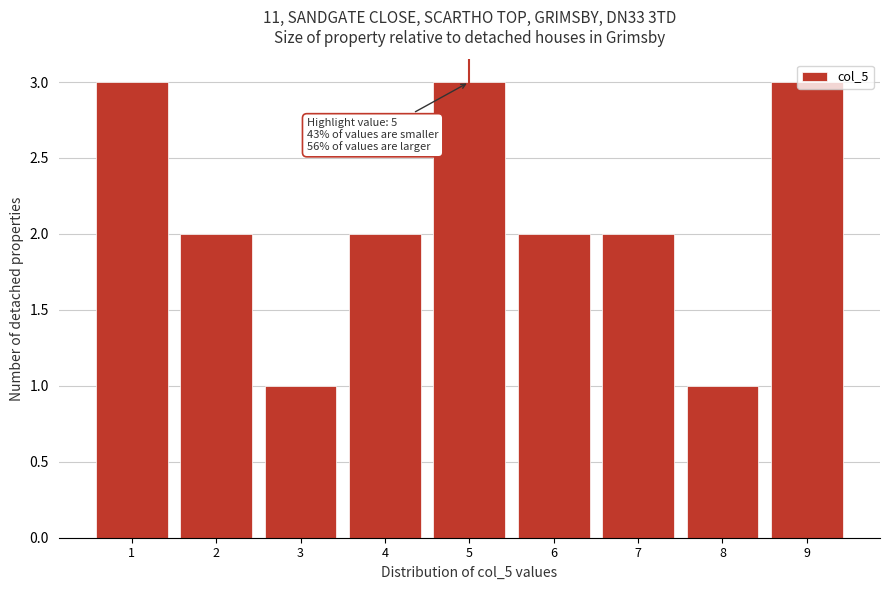

What is the value of the 9th bar from the left?

3